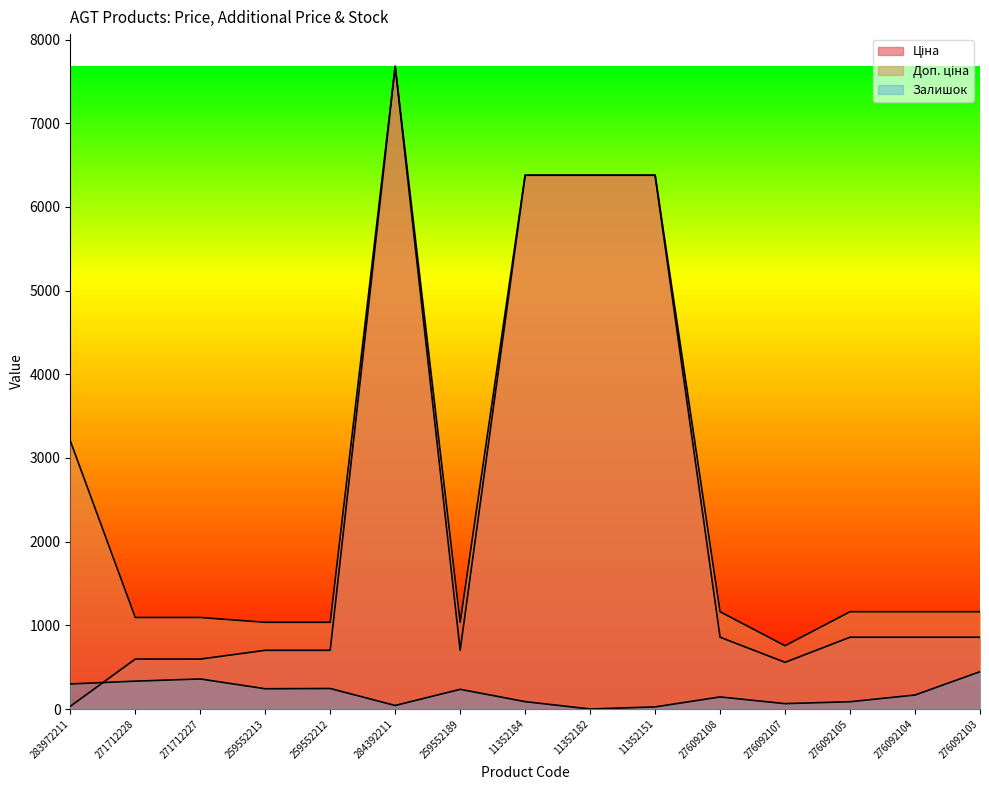

At how many categories does at least one series exceed 2091?

5